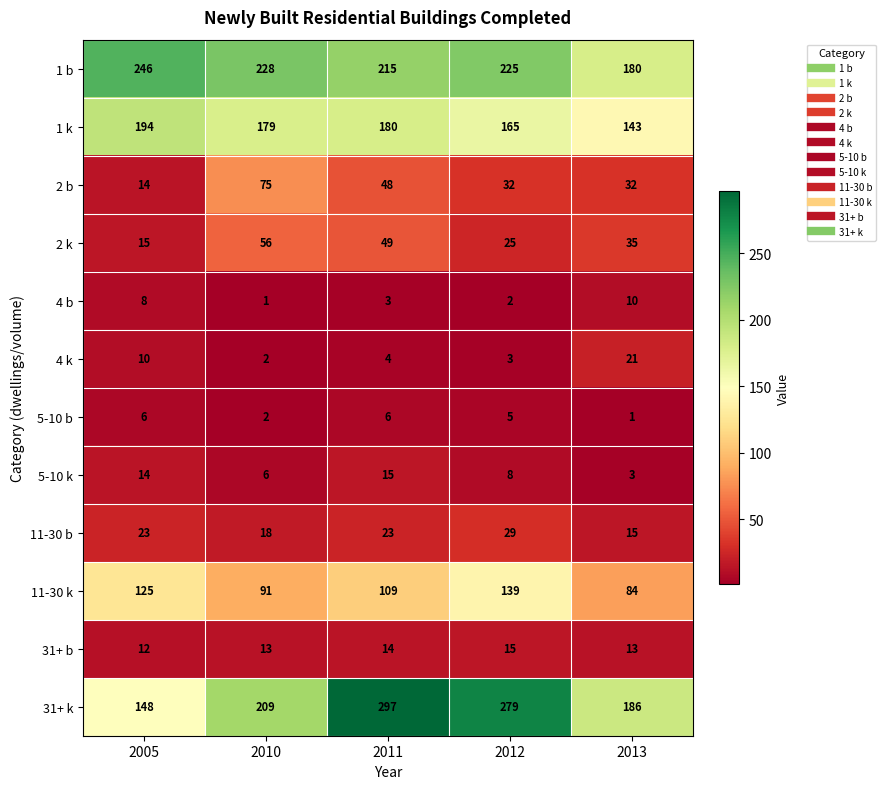

Which series has the widest spread of values?

31+ k